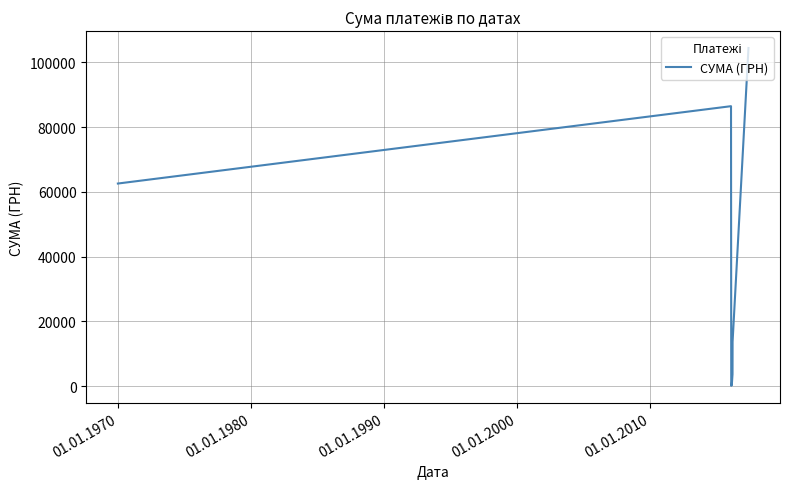

What is the maximum value shown in the chart?

104400.0